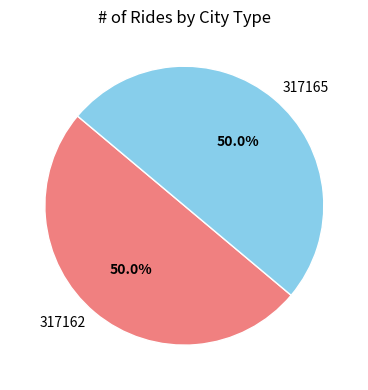

What is the ratio of the value at 317162 to the value at 317165?

1.0